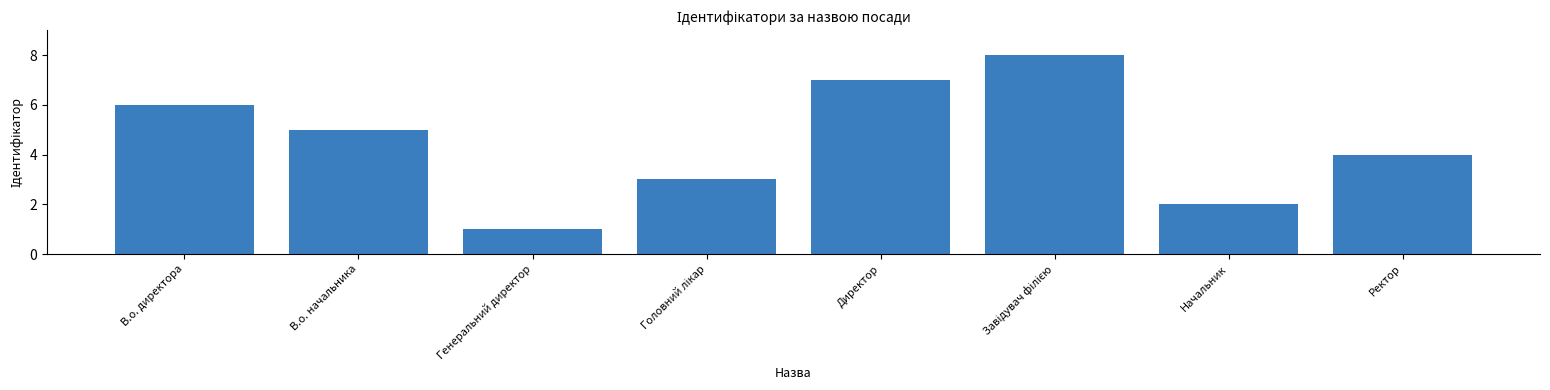

Is it true that the value at В.о. директора is 4?

False